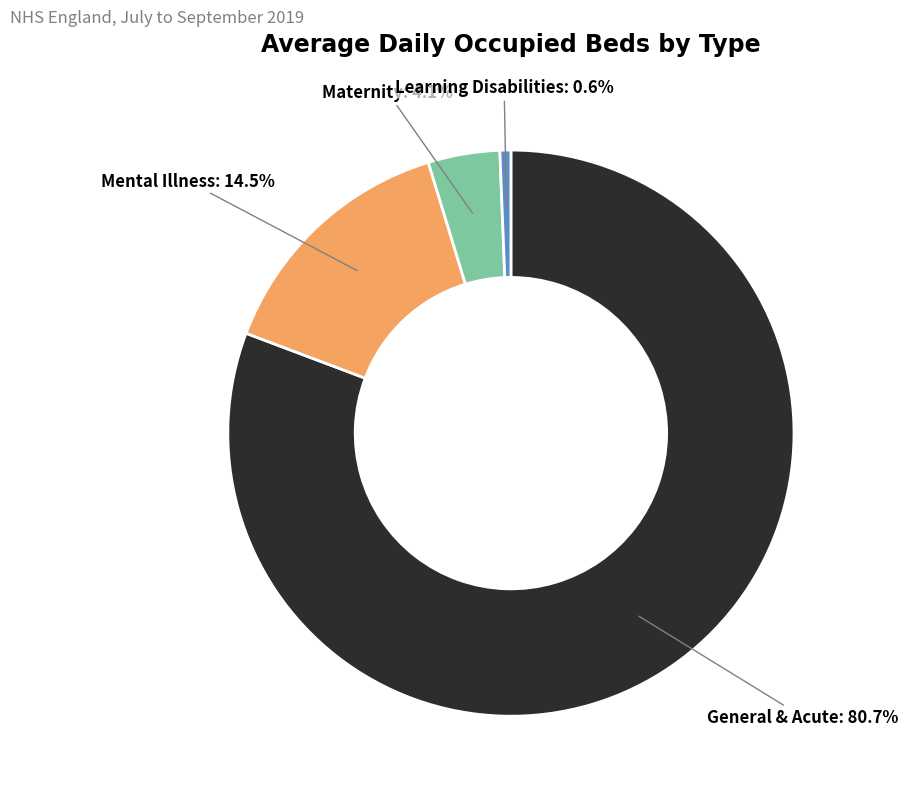

What is the largest slice in the pie chart?

General & Acute